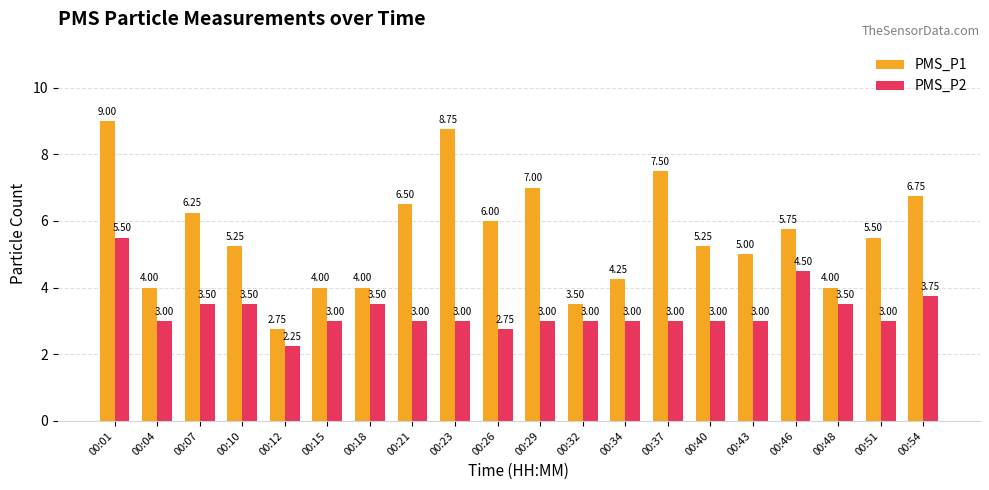

Which series has the largest total across all categories?

PMS_P1